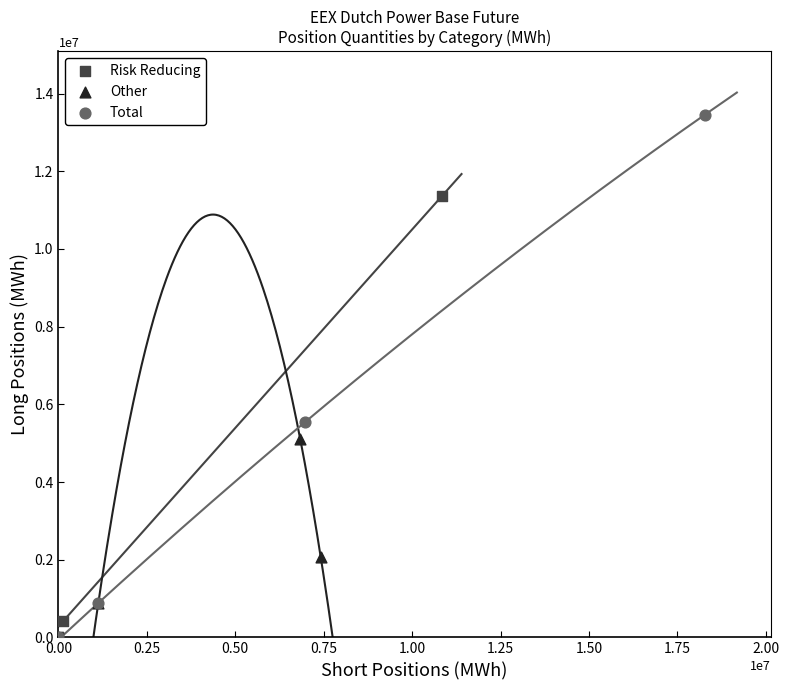

What are all the series names shown in the legend?

Risk Reducing, Other, Total